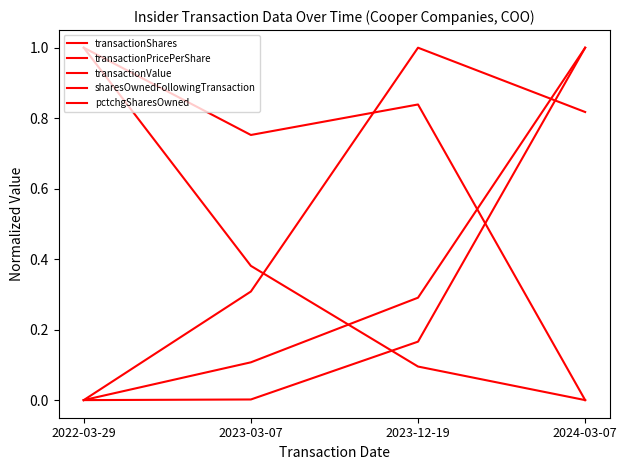

What is the sum of all sharesOwnedFollowingTransaction values?

1.2